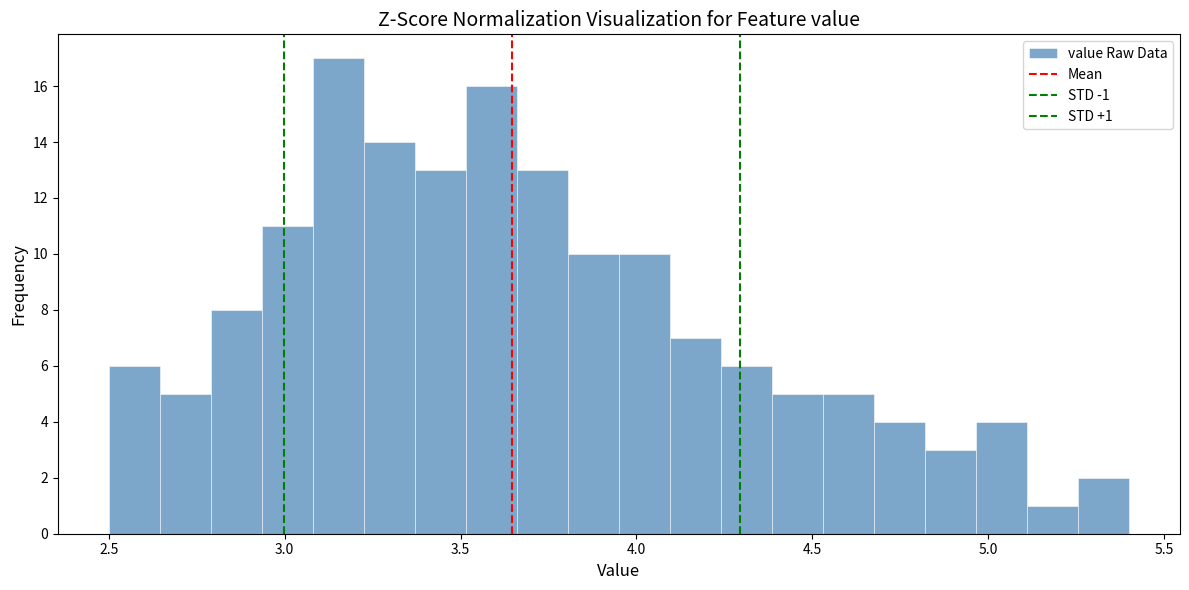

Read against the x-axis, roughly where is the centre of the tallest bar?

3.15